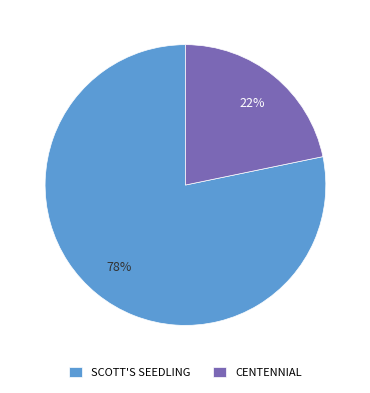

Which slice is the smallest?

CENTENNIAL